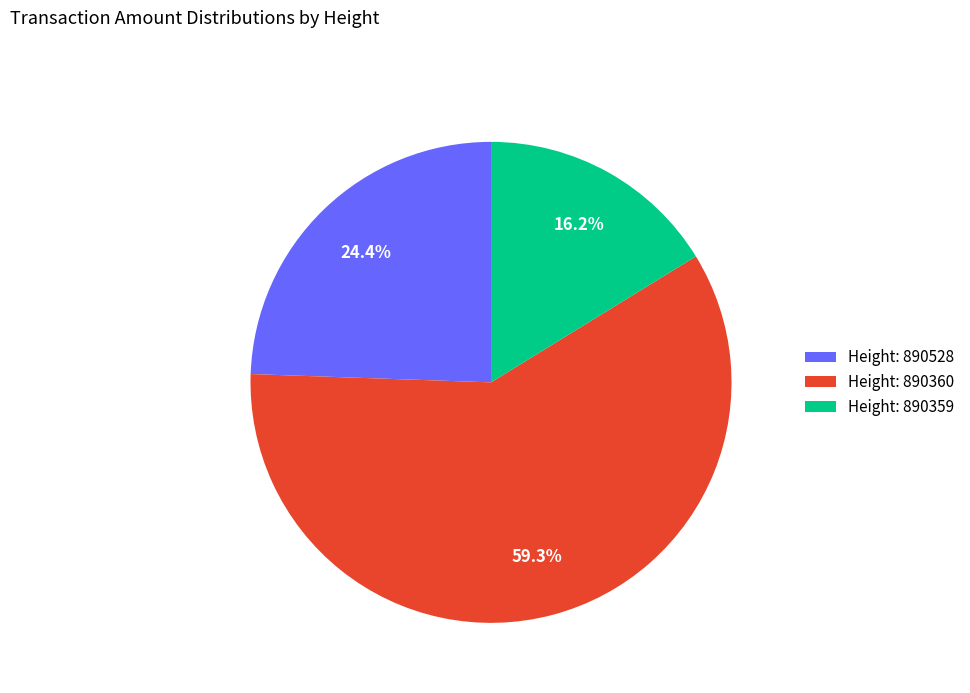

Which category accounts for the majority?

Height: 890360